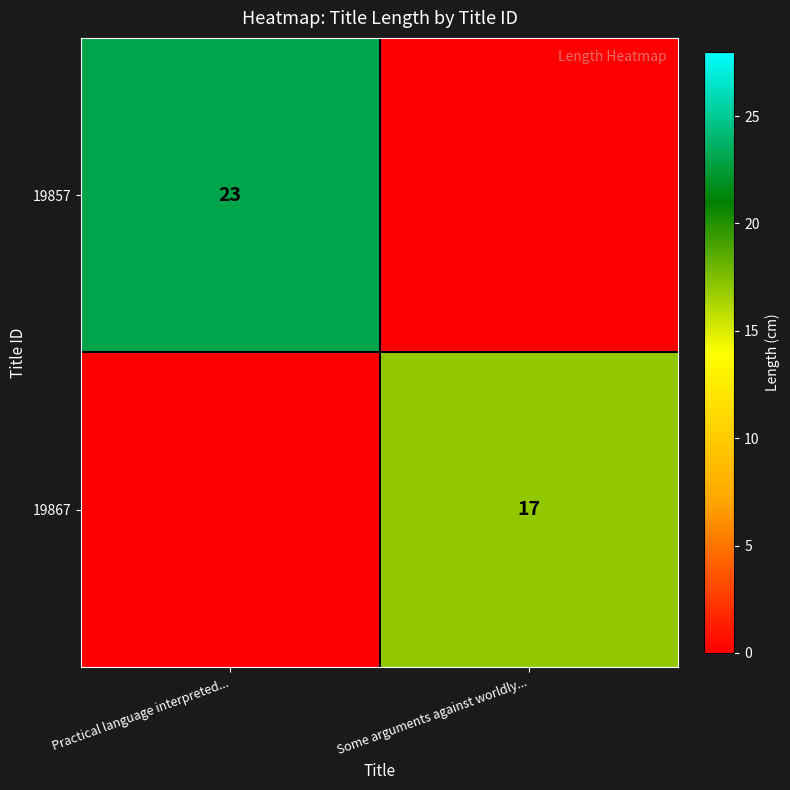

Is it true that 19867 equals 10 at Some arguments against worldly...?

False